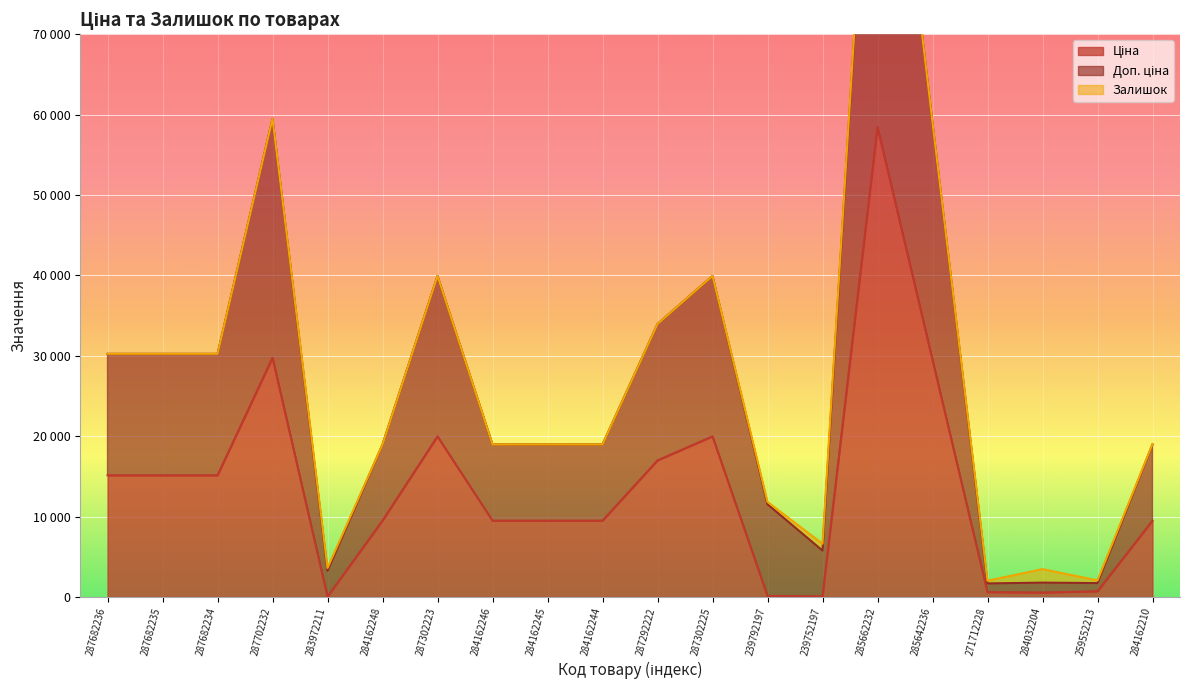

At which label does Доп. ціна first exceed 19016?

287682236